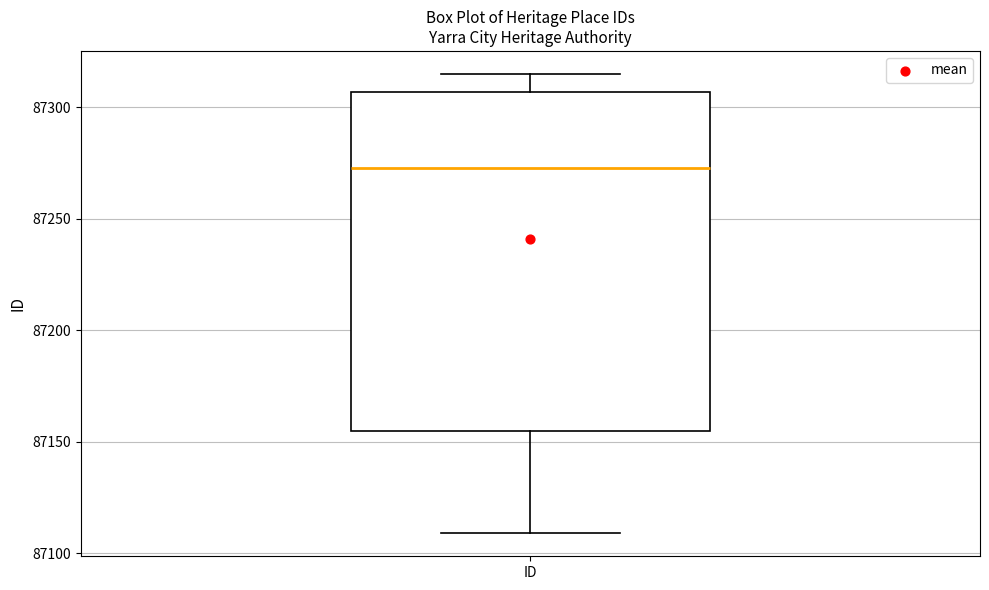

Where does the upper whisker of the box for ID end on the y-axis? The values are not printed on the chart, so give them approximately, as read against the axis.

87315